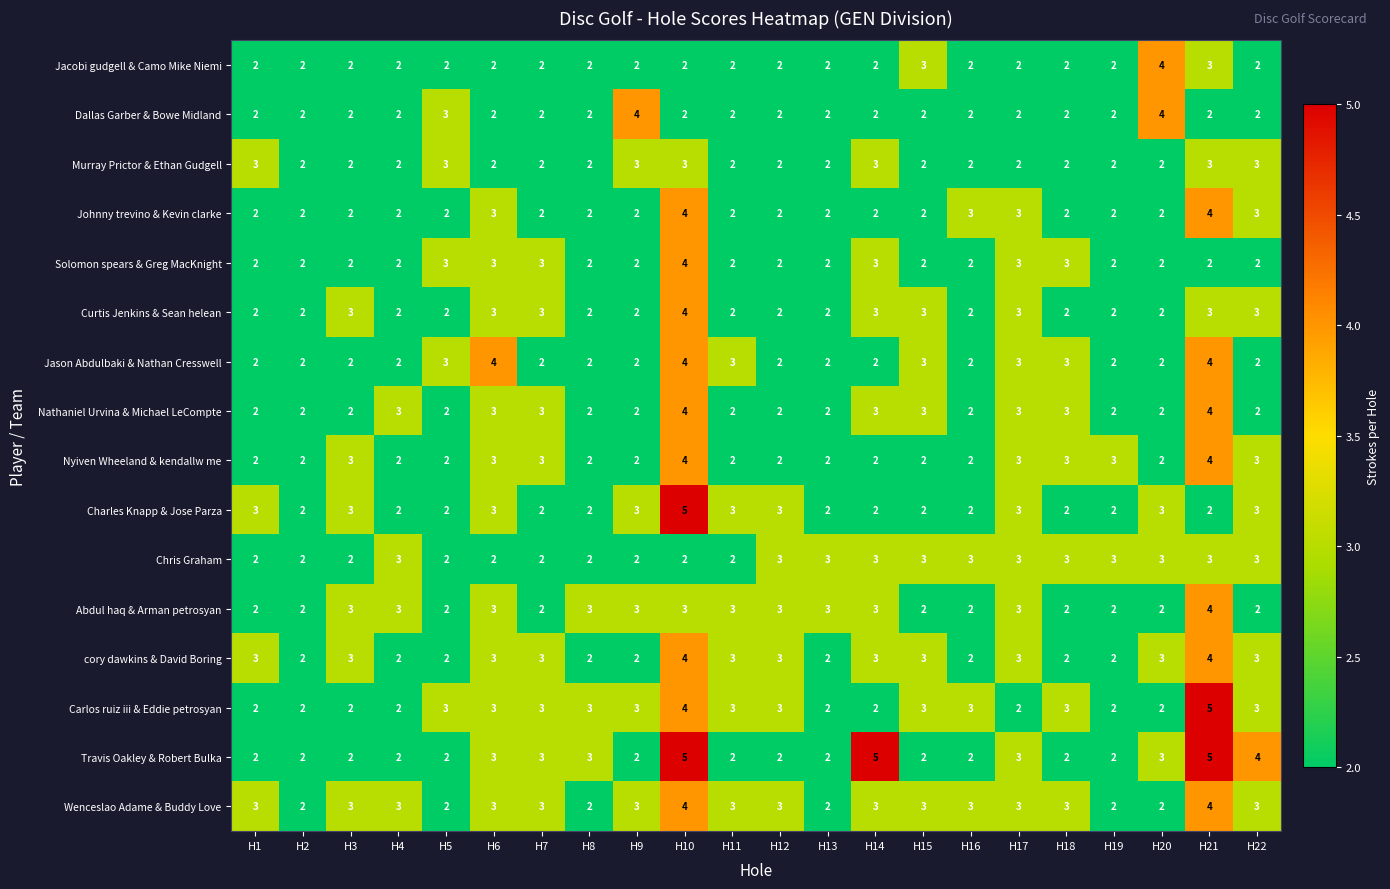

True or false: Travis Oakley & Robert Bulka has a value of 1 at H5.

False